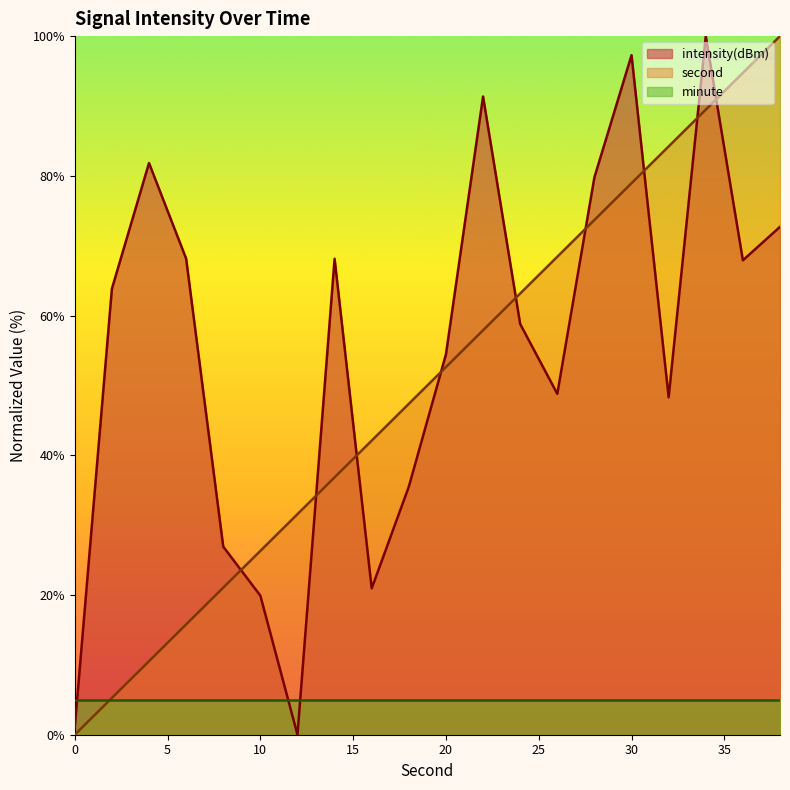

The second series shows 68.4 at 26. True or false?

True